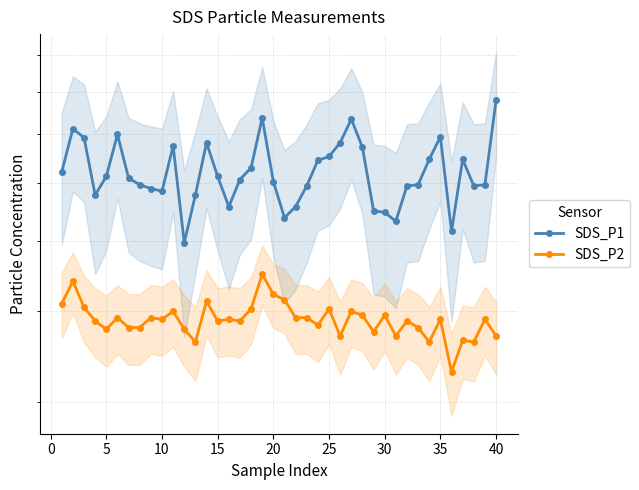

The value of SDS_P1 at 35 is 8.1. True or false?

False